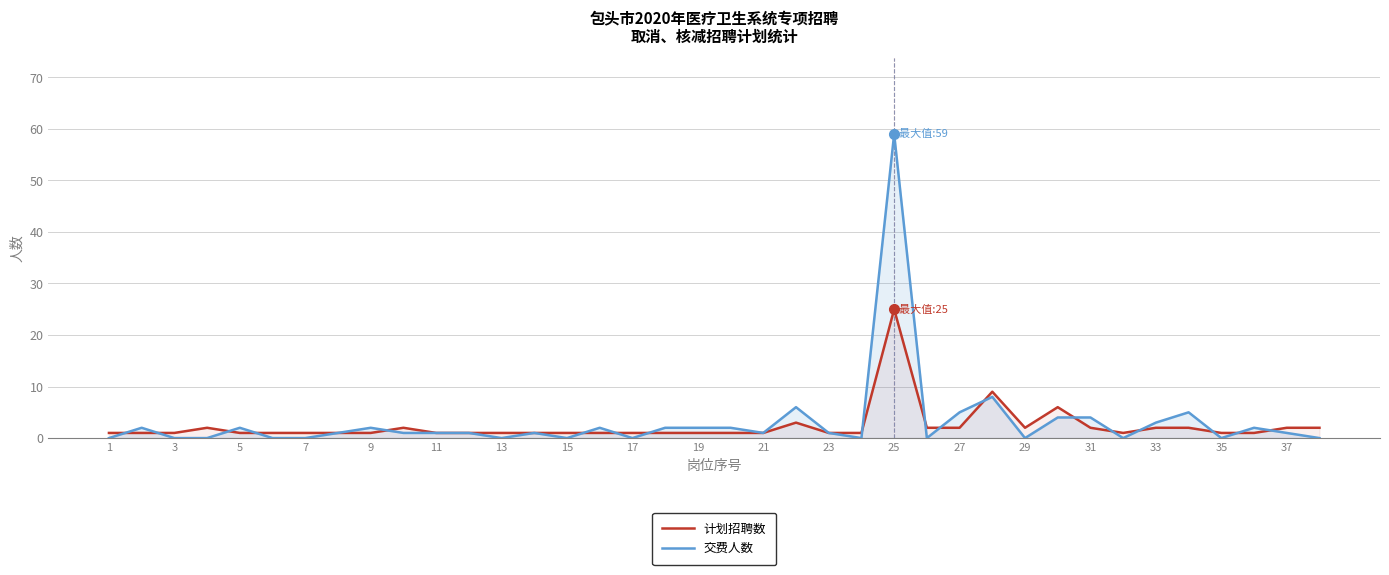

What is the difference between the maximum and minimum values in the 计划招聘数 series?

24